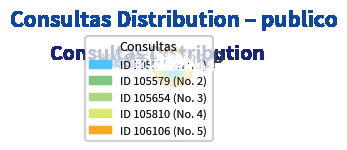

What percentage is the 105579 slice, to the nearest percent?

13%